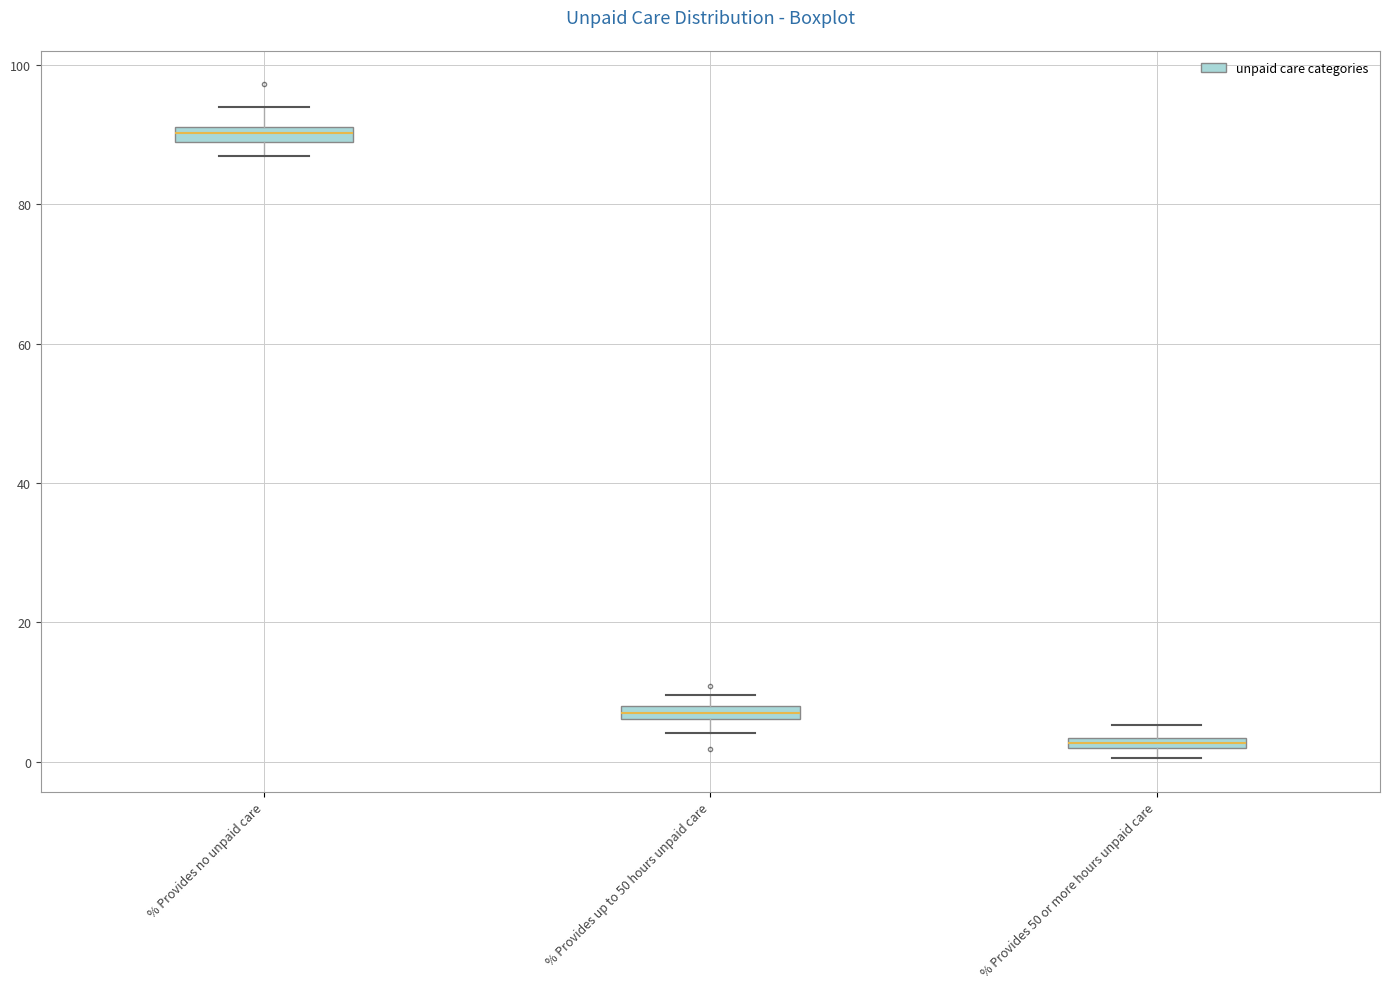

Where does the lower whisker of the box for % Provides up to 50 hours unpaid care end on the y-axis? The values are not printed on the chart, so give them approximately, as read against the axis.

4